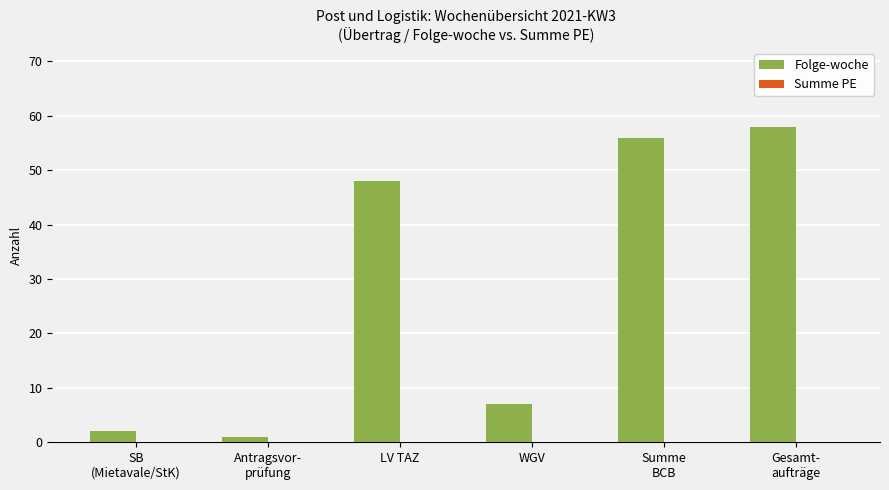

How many categories are shown in the chart?

6